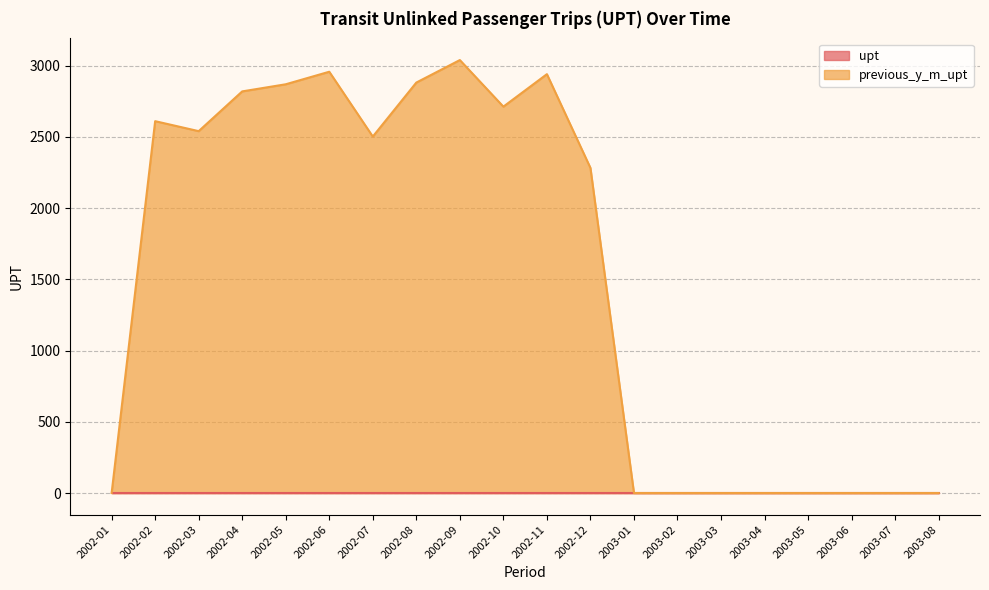

Rank the categories by value from highest to lowest.

2002-09, 2002-06, 2002-11, 2002-08, 2002-05, 2002-04, 2002-10, 2002-02, 2002-03, 2002-07, 2002-12, 2002-01, 2003-01, 2003-02, 2003-03, 2003-04, 2003-05, 2003-06, 2003-07, 2003-08